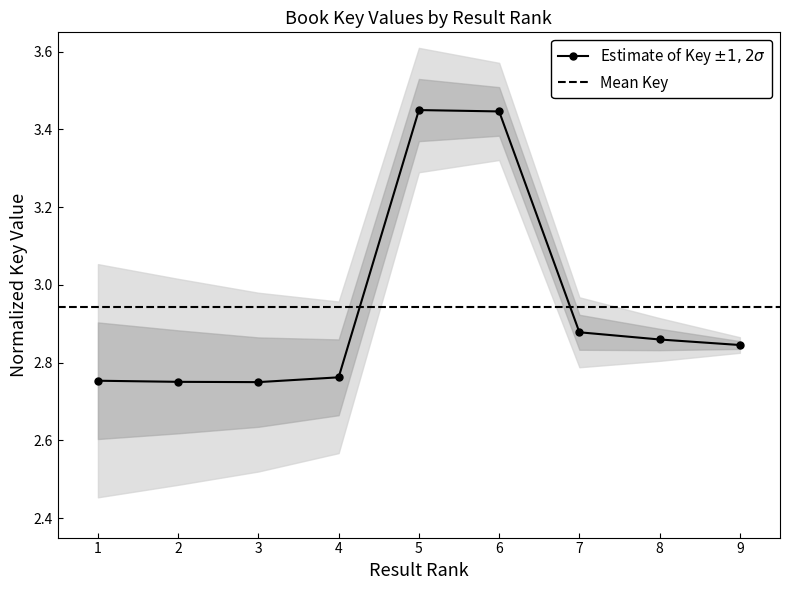

What is the value of the 8th point from the left?

2.9